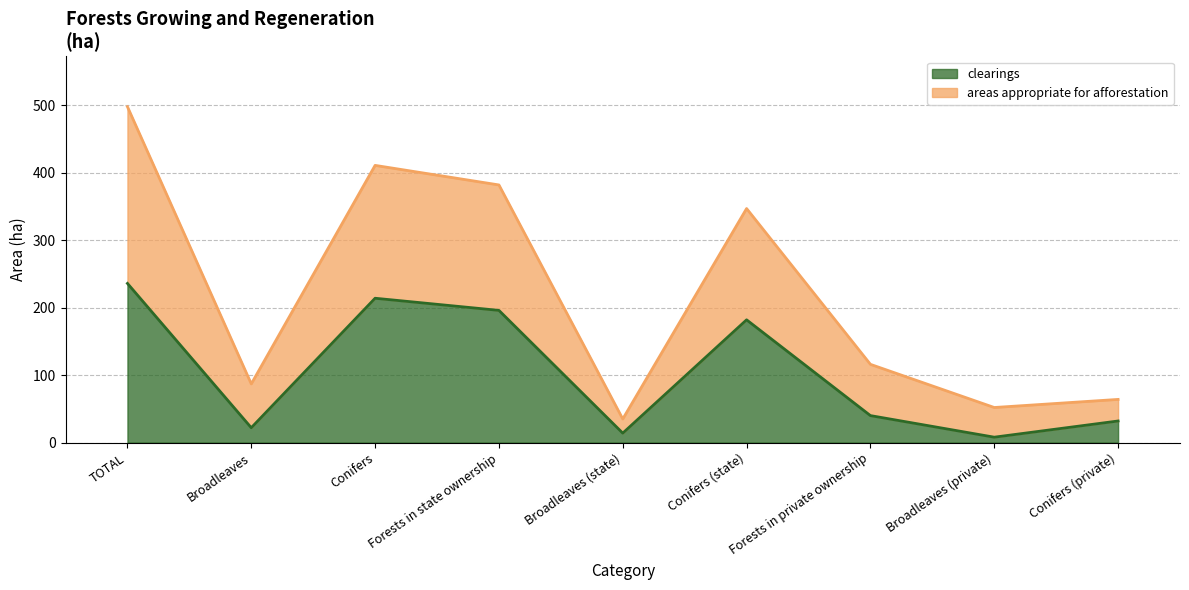

Reading left to right, what are all the values shown in this chart?

clearings: TOTAL=236	Broadleaves=22	Conifers=214	Forests in state ownership=196	Broadleaves (state)=14	Conifers (state)=182	Forests in private ownership=40	Broadleaves (private)=8	Conifers (private)=32
areas appropriate for afforestation: TOTAL=498	Broadleaves=87	Conifers=411	Forests in state ownership=382	Broadleaves (state)=35	Conifers (state)=347	Forests in private ownership=116	Broadleaves (private)=52	Conifers (private)=64